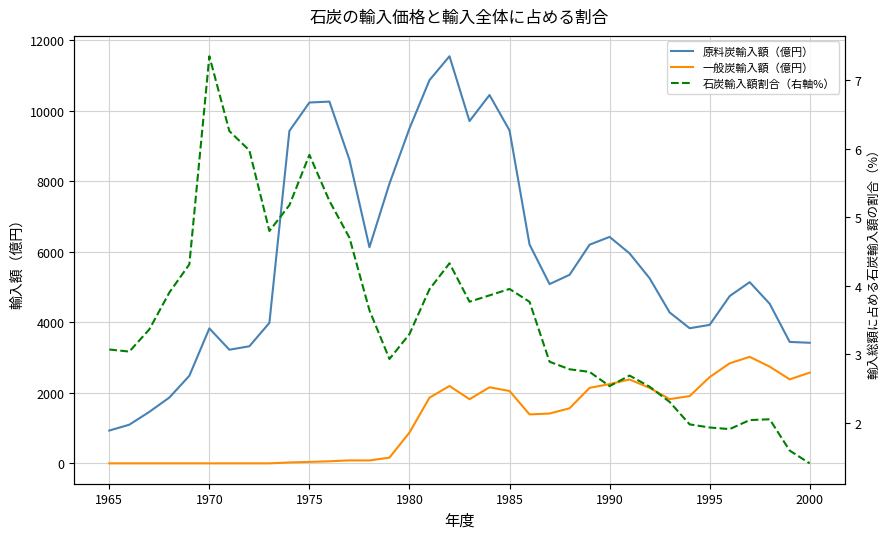

The 一般炭輸入額（億円） series shows 2447.7 at 1995. True or false?

True